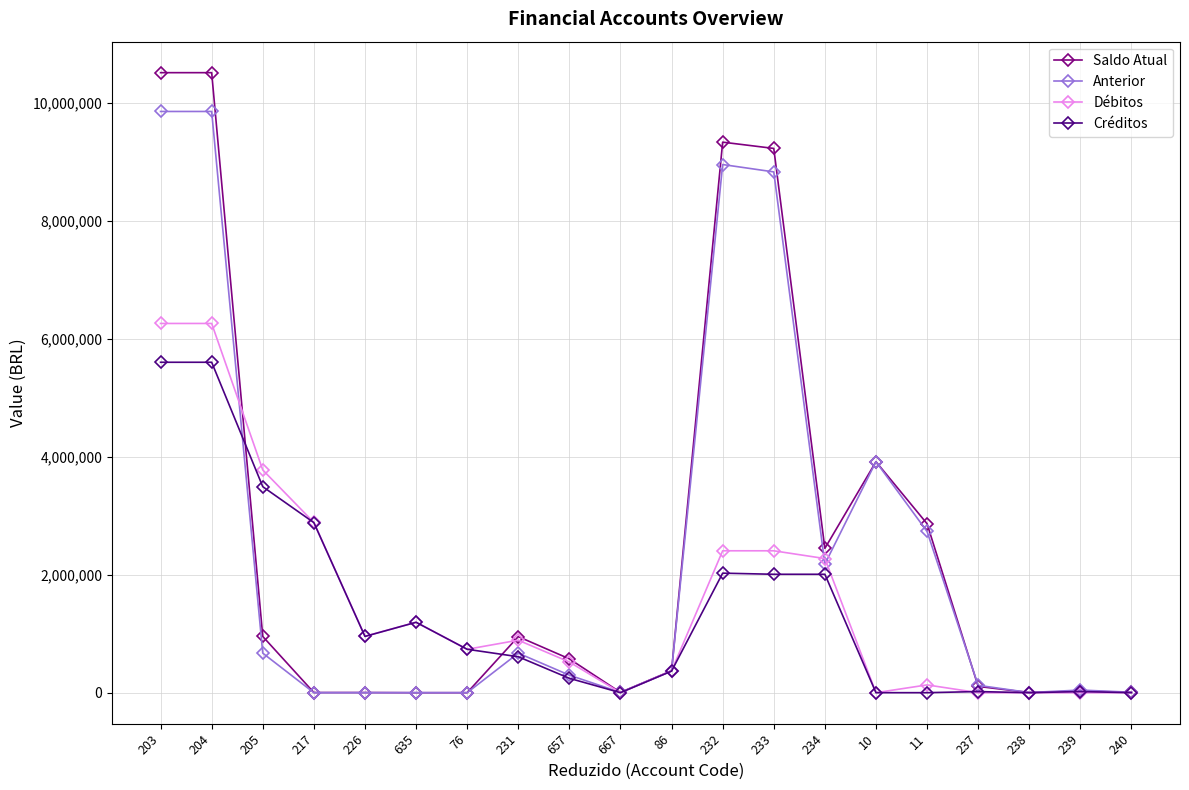

What is the maximum value for Créditos?

5602056.4